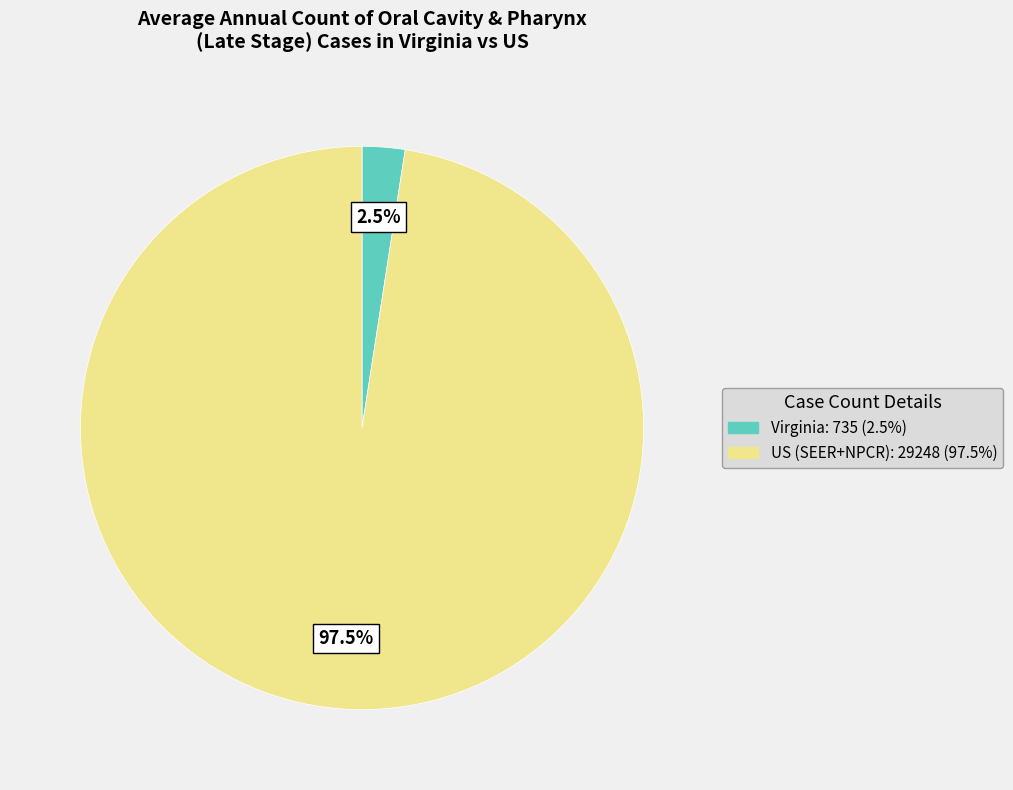

What is the smallest slice in the pie chart?

Virginia